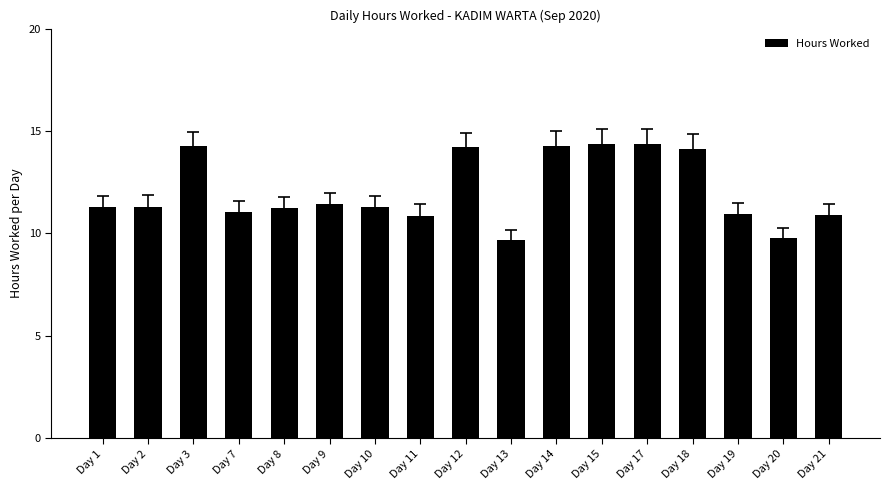

What is the change in value from Day 13 to Day 15?

+4.7